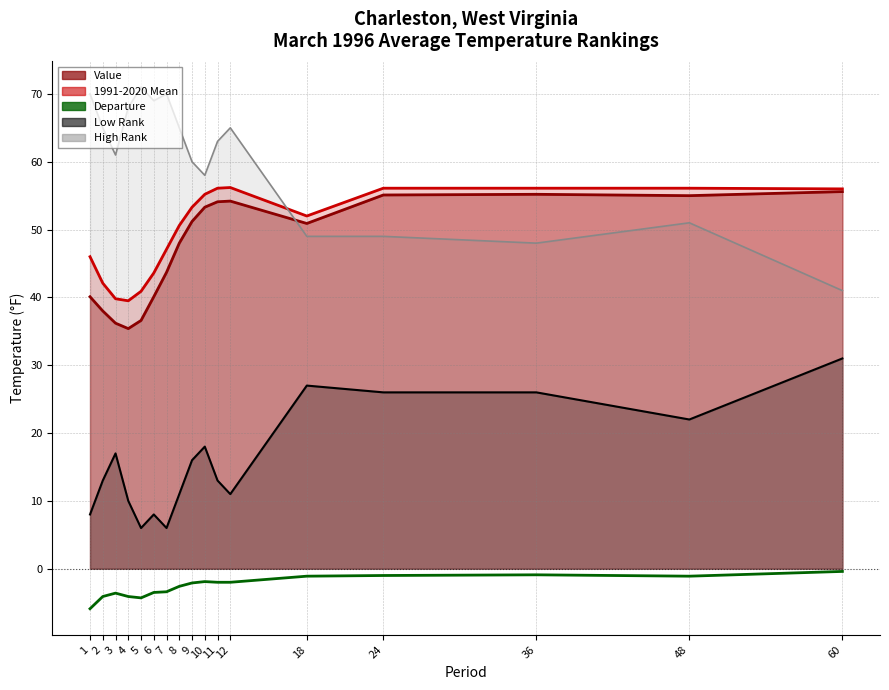

Which label corresponds to the largest value in the chart?

60